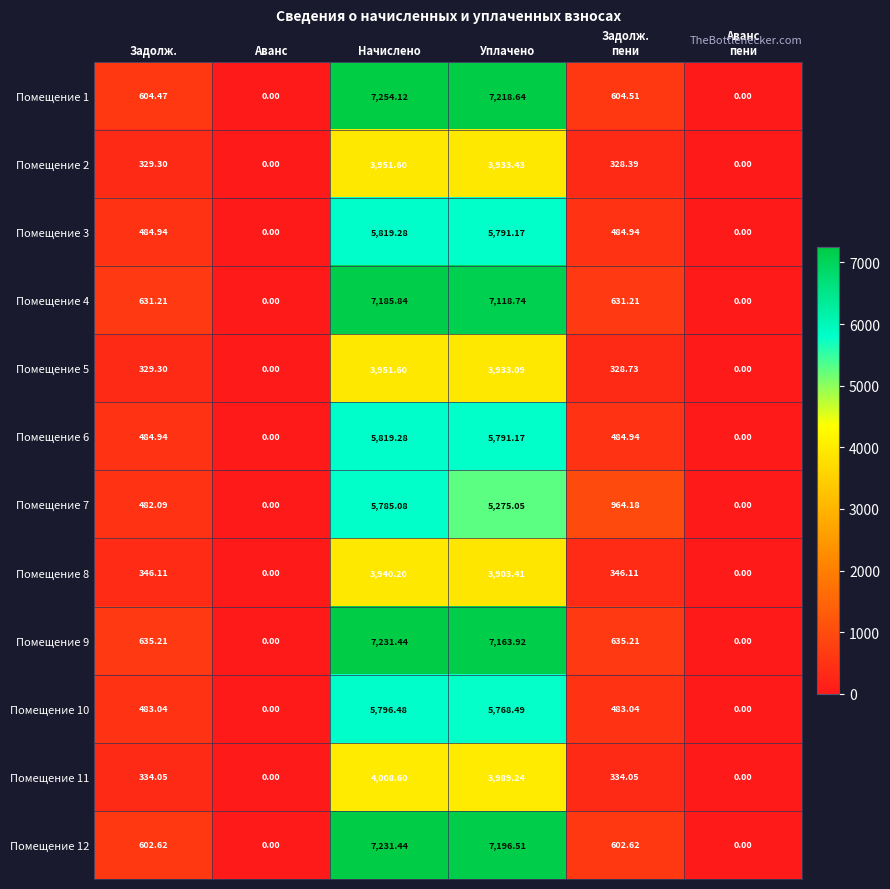

At which category does the chart reach its peak across all series?

Начислено